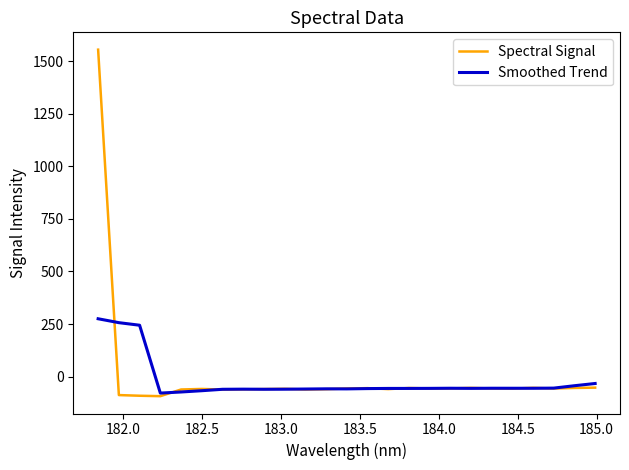

What is the highest value of the Spectral Signal series?

1554.0